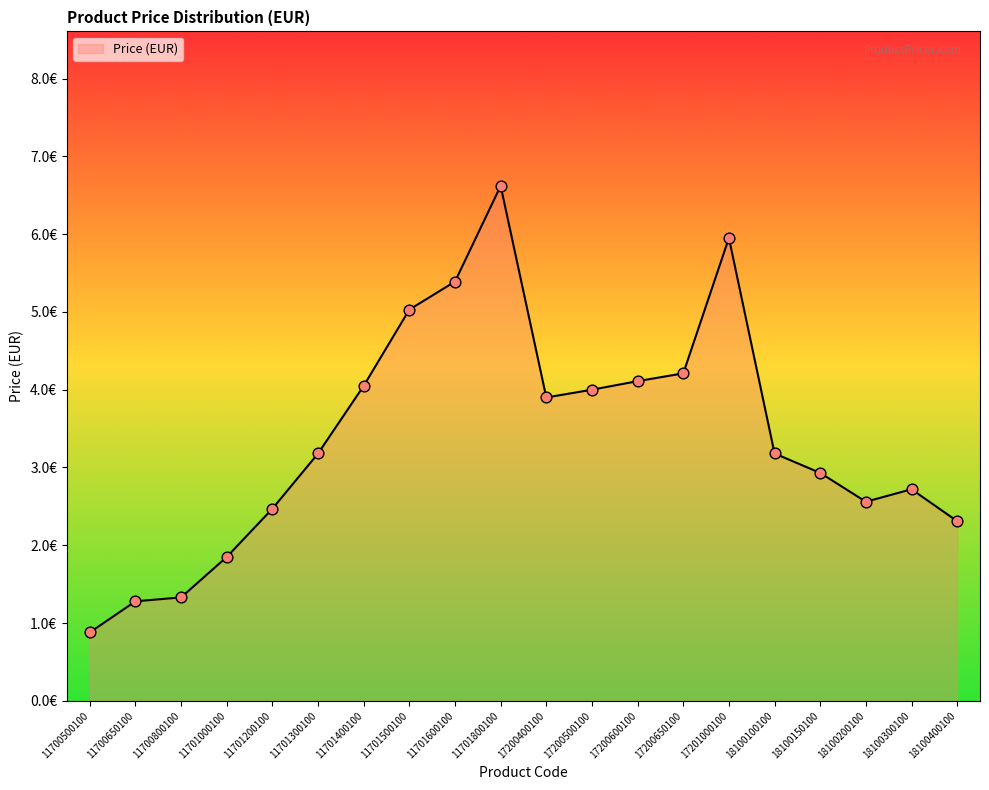

Between 17200500100 and 11700500100, which is larger?

17200500100